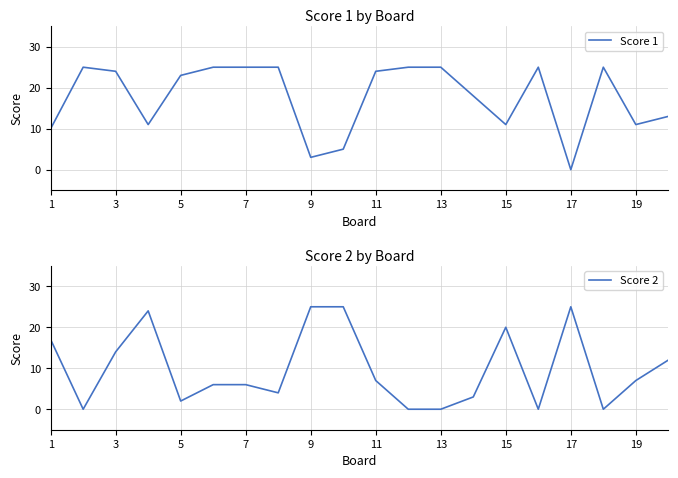

Is it true that Score 1 equals 24 at 11?

True